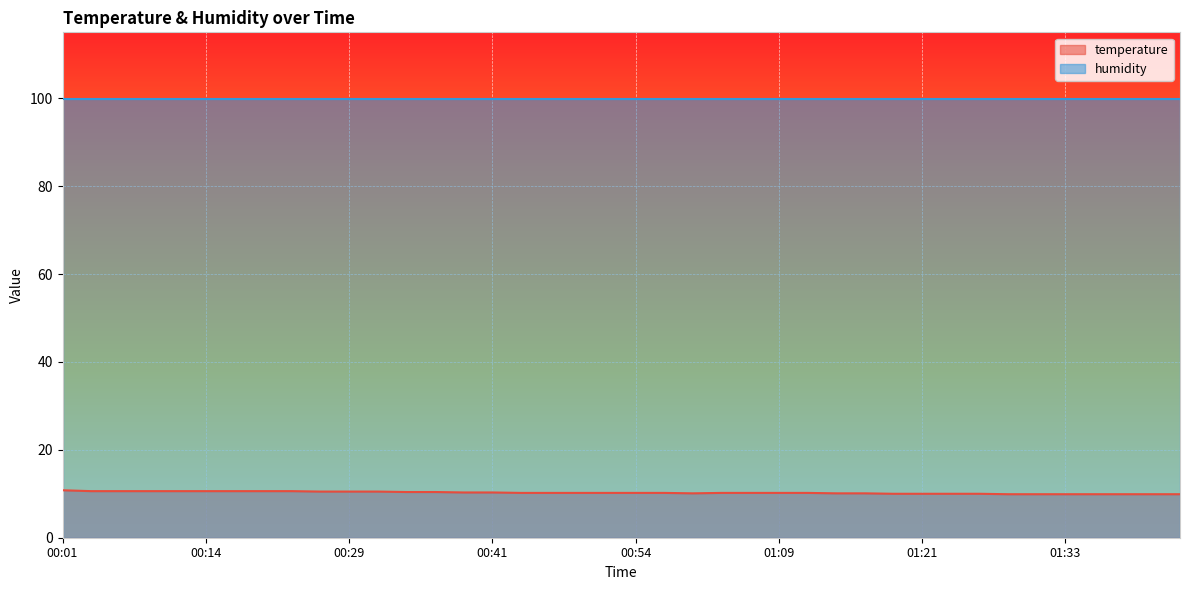

Reading left to right, extract all data points from this chart.

10.8	10.6	10.6	10.6	10.6	10.6	10.6	10.6	10.6	10.5	10.5	10.5	10.4	10.4	10.3	10.3	10.2	10.2	10.2	10.2	10.2	10.2	10.1	10.2	10.2	10.2	10.2	10.1	10.1	10.0	10.0	10.0	10.0	9.9	9.9	9.9	9.9	9.9	9.9	9.9